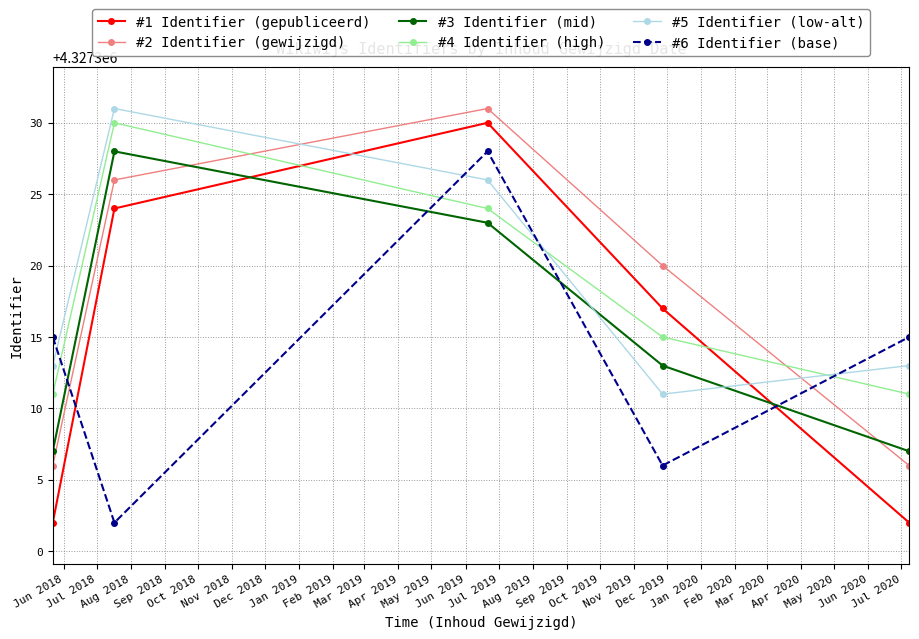

At how many categories does at least one series exceed 4327310?

5